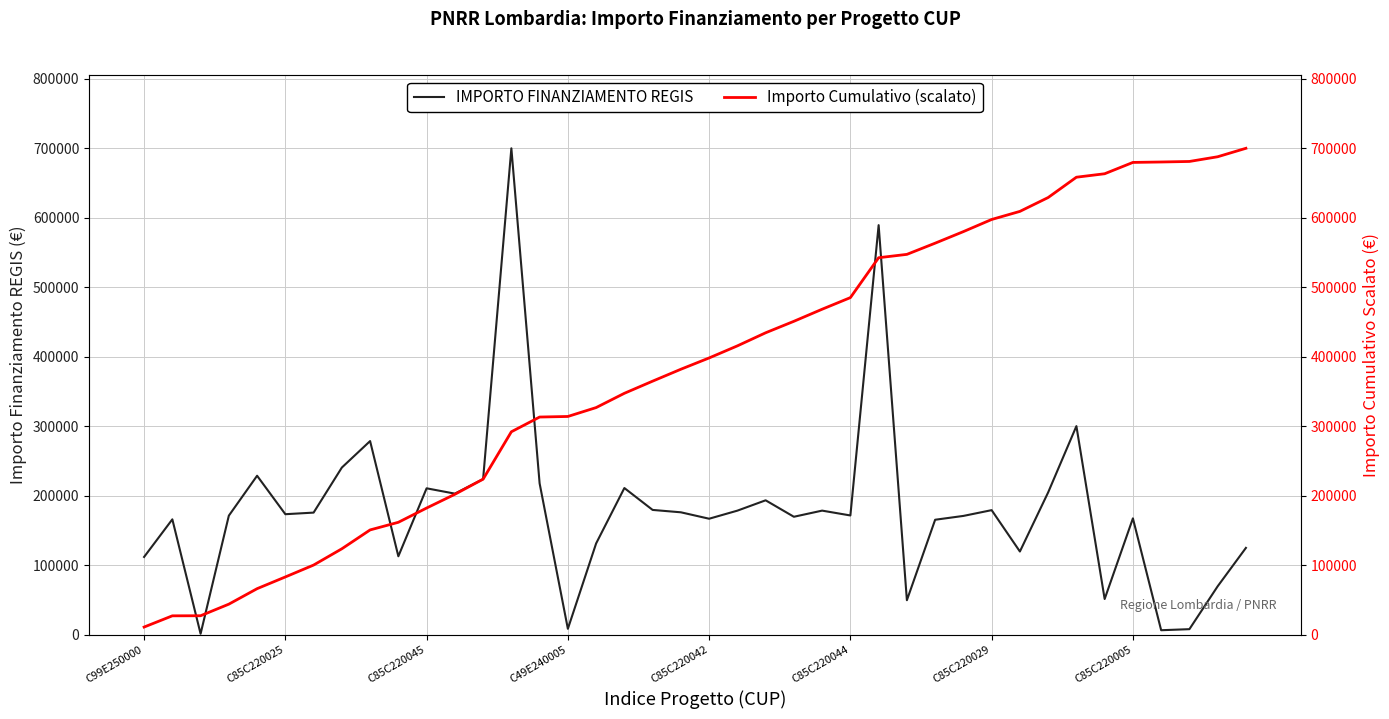

What is the difference between the Importo Cumulativo (scalato) values at 21 and 17?

68250.7